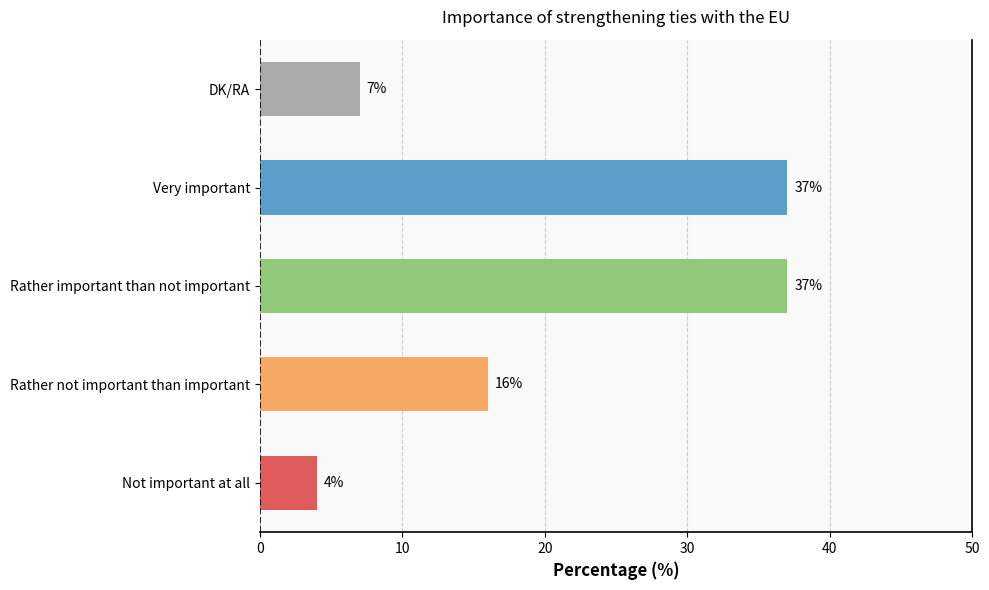

What value does the data have at Rather important than not important, to the nearest 10?

40